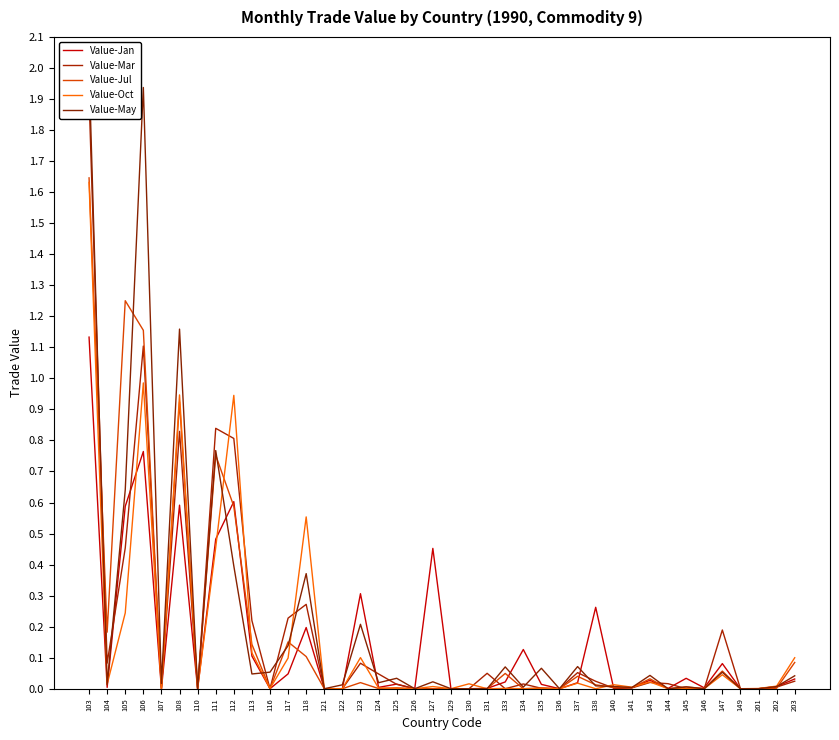

True or false: Value-Oct has a value of 0.1 at 203.

True